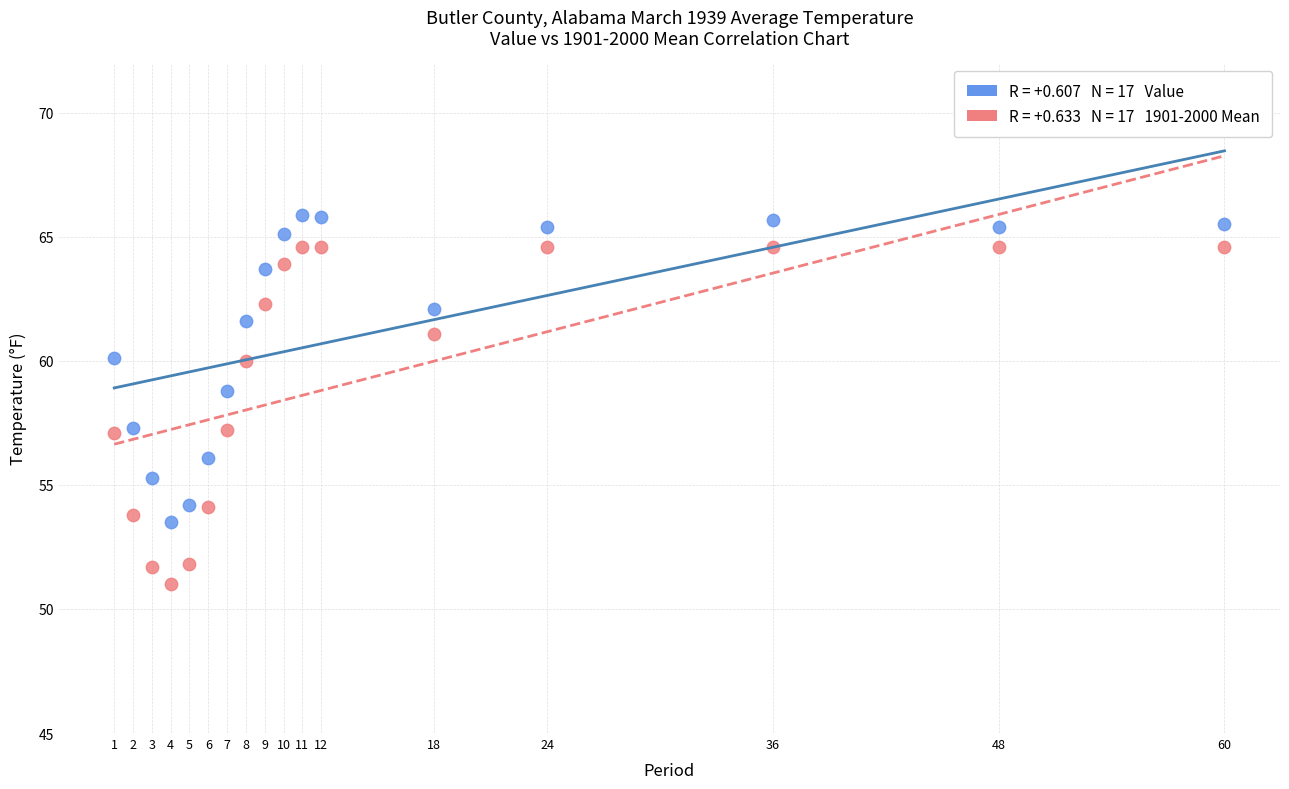

Across all data points, what is the range of X values (max minus min)?

59.0